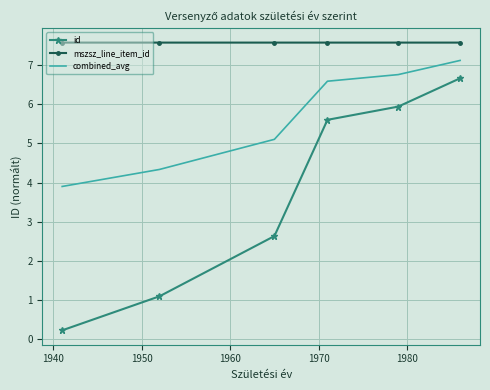

What is the minimum value shown in the chart?

0.2